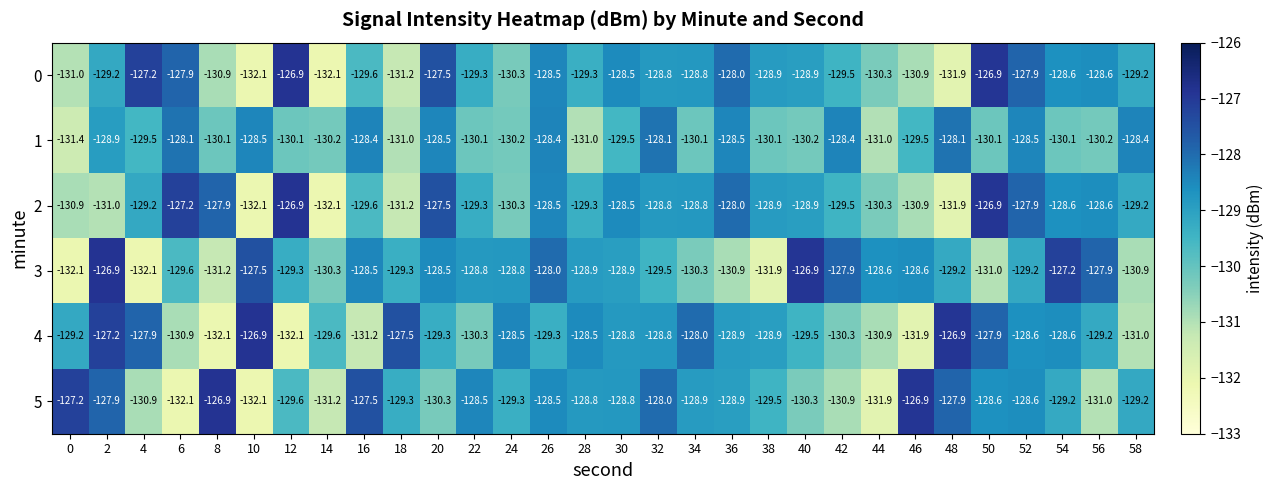

How many data points does each series have?

30